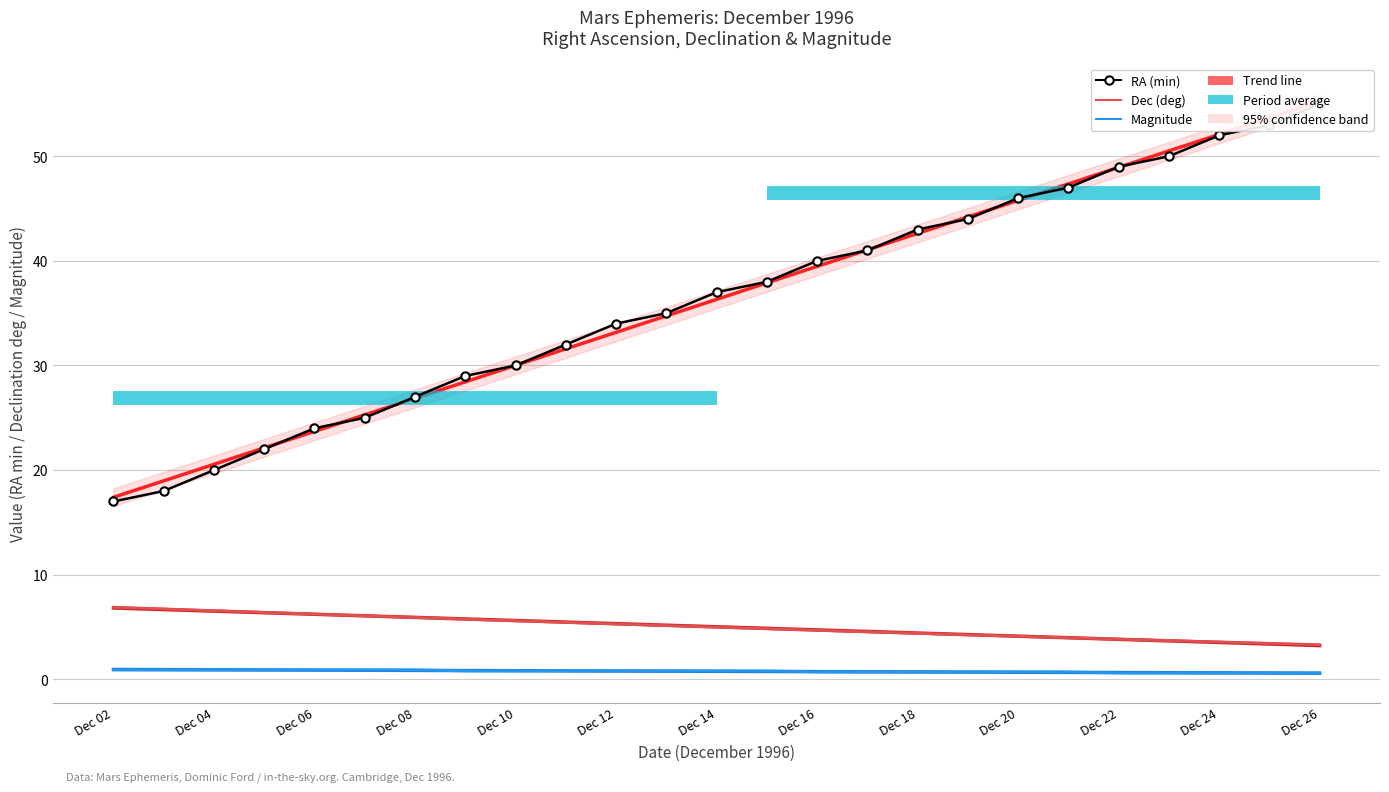

Which series has the largest total across all categories?

RA (min)